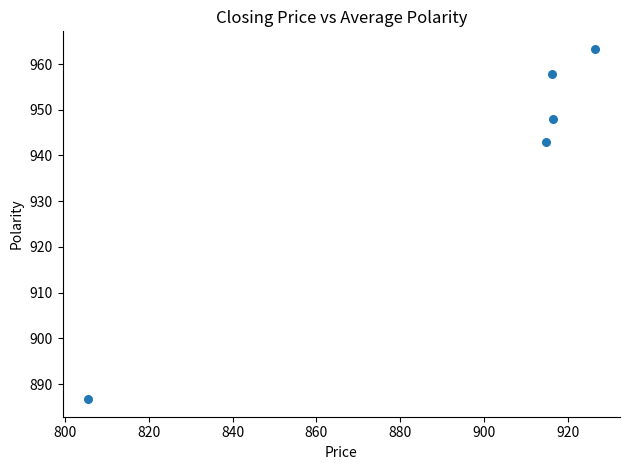

What Y value in the scatter plot is closest to 925?

942.9